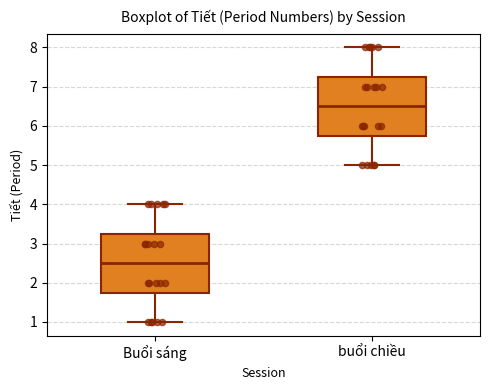

Where does the lower whisker of the box for buổi chiều end on the y-axis? The values are not printed on the chart, so give them approximately, as read against the axis.

5.0